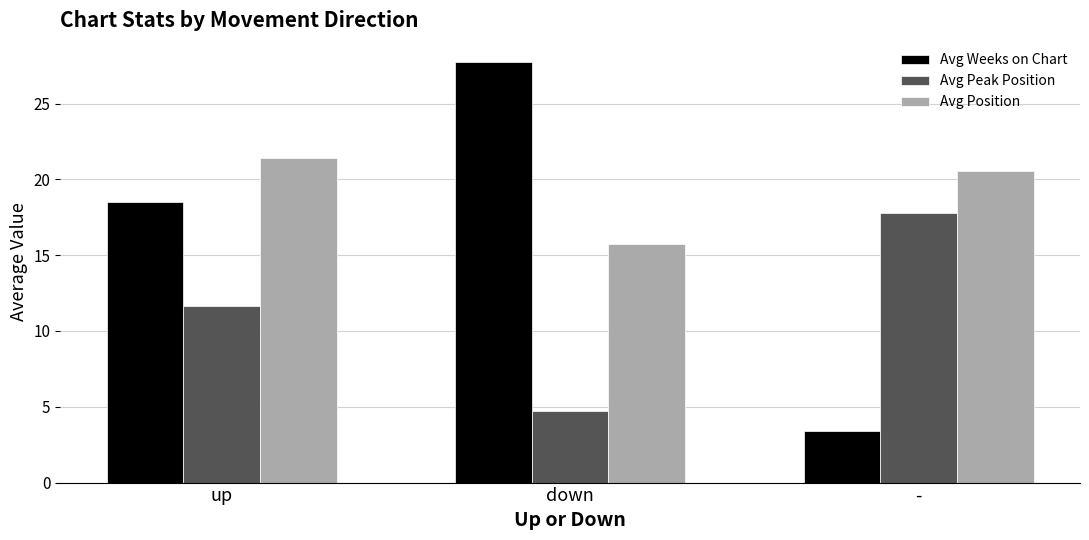

What is the sum of the Avg Weeks on Chart values at - and down?

31.2